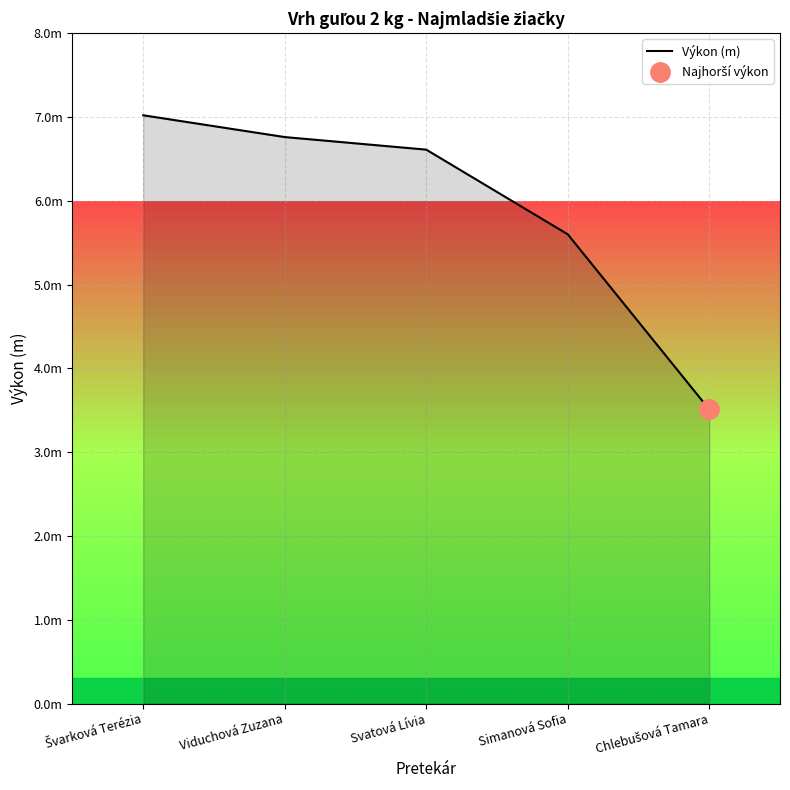

Reading left to right, what are all the values shown in this chart?

Švarková Terézia=7.0	Viduchová Zuzana=6.8	Svatová Lívia=6.6	Simanová Sofia=5.6	Chlebušová Tamara=3.5